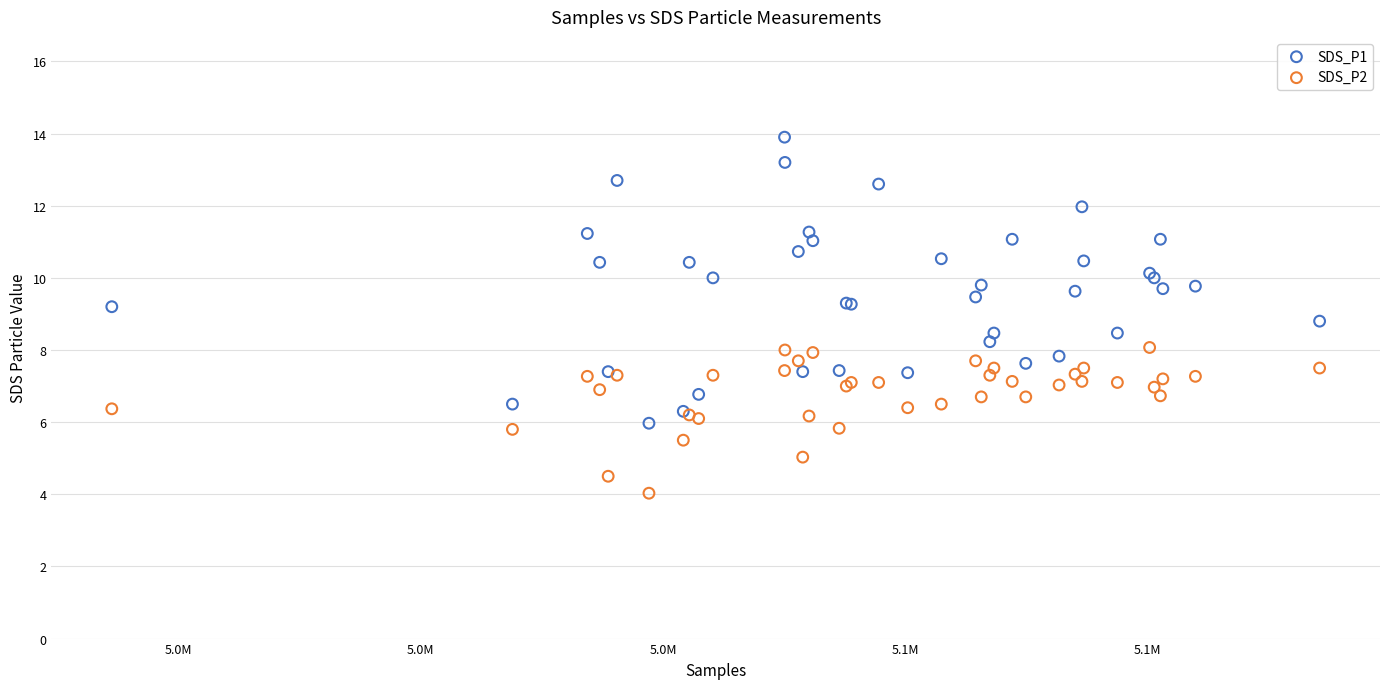

What are all the series names shown in the legend?

SDS_P1, SDS_P2